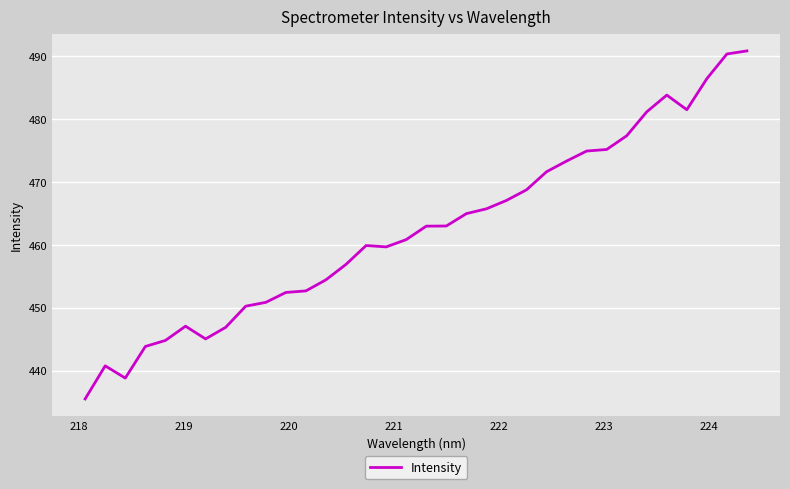

What is the greatest value displayed?

490.9